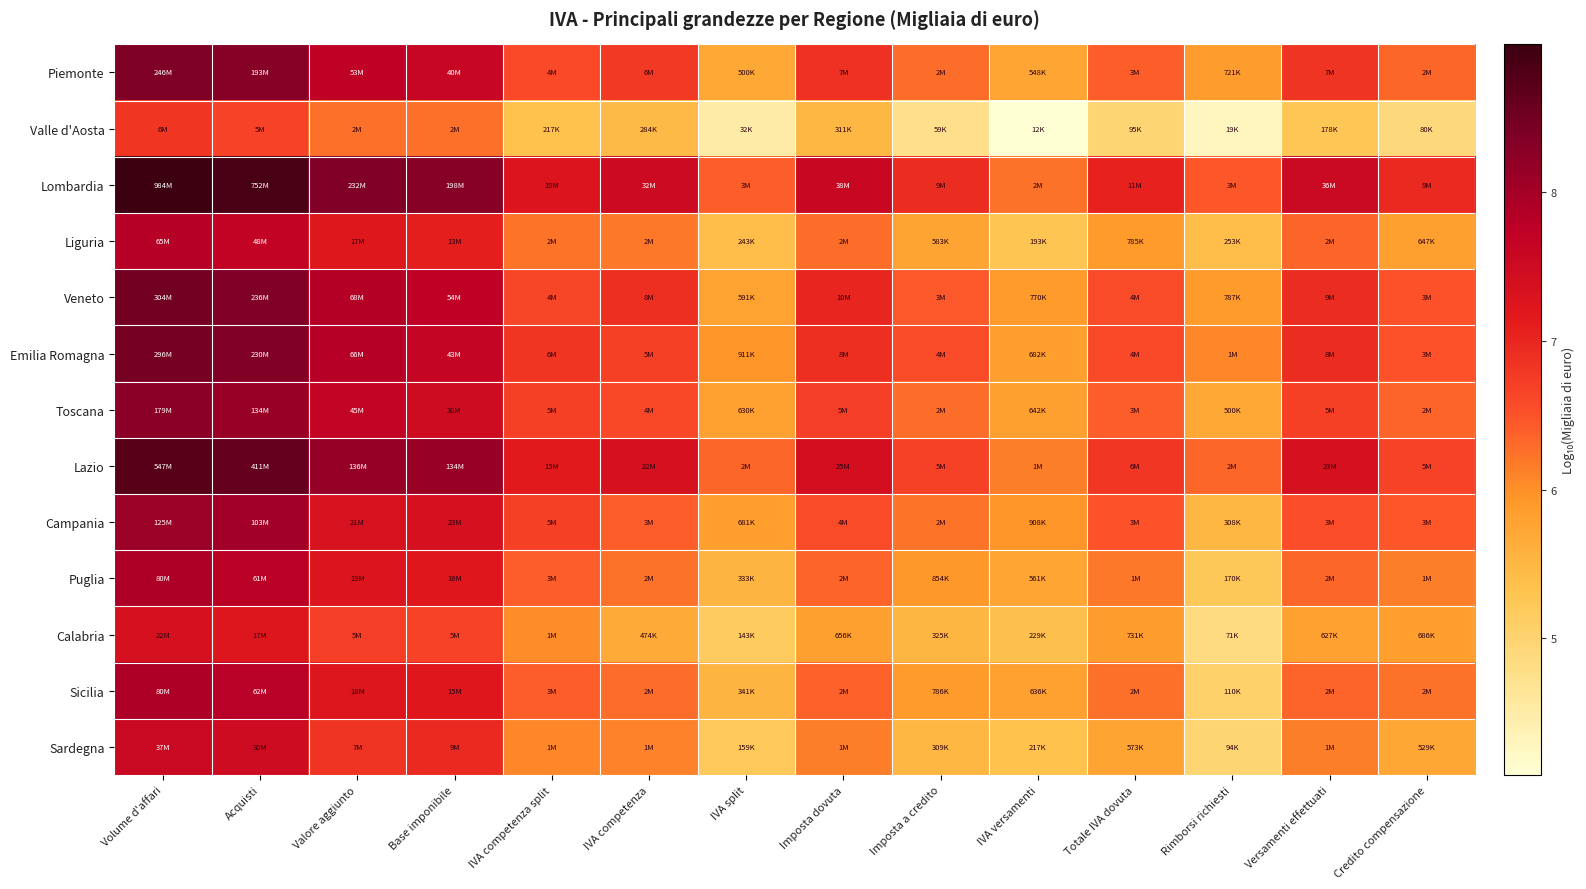

Reading right to left, extract all data points from this chart.

Piemonte: Credito compensazione=6.3	Versamenti effettuati=6.8	Rimborsi richiesti=5.9	Totale IVA dovuta=6.4	IVA versamenti=5.7	Imposta a credito=6.3	Imposta dovuta=6.9	IVA split=5.7	IVA competenza=6.8	IVA competenza split=6.6	Base imponibile=7.6	Valore aggiunto=7.7	Acquisti=8.3	Volume d'affari=8.4
Valle d'Aosta: Credito compensazione=4.9	Versamenti effettuati=5.3	Rimborsi richiesti=4.3	Totale IVA dovuta=5.0	IVA versamenti=4.1	Imposta a credito=4.8	Imposta dovuta=5.5	IVA split=4.5	IVA competenza=5.5	IVA competenza split=5.3	Base imponibile=6.3	Valore aggiunto=6.2	Acquisti=6.7	Volume d'affari=6.8
Lombardia: Credito compensazione=7.0	Versamenti effettuati=7.6	Rimborsi richiesti=6.5	Totale IVA dovuta=7.0	IVA versamenti=6.2	Imposta a credito=6.9	Imposta dovuta=7.6	IVA split=6.4	IVA competenza=7.5	IVA competenza split=7.3	Base imponibile=8.3	Valore aggiunto=8.4	Acquisti=8.9	Volume d'affari=9.0
Liguria: Credito compensazione=5.8	Versamenti effettuati=6.4	Rimborsi richiesti=5.4	Totale IVA dovuta=5.9	IVA versamenti=5.3	Imposta a credito=5.8	Imposta dovuta=6.3	IVA split=5.4	IVA competenza=6.2	IVA competenza split=6.2	Base imponibile=7.1	Valore aggiunto=7.2	Acquisti=7.7	Volume d'affari=7.8
Veneto: Credito compensazione=6.5	Versamenti effettuati=6.9	Rimborsi richiesti=5.9	Totale IVA dovuta=6.6	IVA versamenti=5.9	Imposta a credito=6.5	Imposta dovuta=7.0	IVA split=5.8	IVA competenza=6.9	IVA competenza split=6.6	Base imponibile=7.7	Valore aggiunto=7.8	Acquisti=8.4	Volume d'affari=8.5
Emilia Romagna: Credito compensazione=6.5	Versamenti effettuati=6.9	Rimborsi richiesti=6.1	Totale IVA dovuta=6.6	IVA versamenti=5.8	Imposta a credito=6.6	Imposta dovuta=6.9	IVA split=6.0	IVA competenza=6.7	IVA competenza split=6.8	Base imponibile=7.6	Valore aggiunto=7.8	Acquisti=8.4	Volume d'affari=8.5
Toscana: Credito compensazione=6.3	Versamenti effettuati=6.7	Rimborsi richiesti=5.7	Totale IVA dovuta=6.4	IVA versamenti=5.8	Imposta a credito=6.3	Imposta dovuta=6.7	IVA split=5.8	IVA competenza=6.6	IVA competenza split=6.7	Base imponibile=7.5	Valore aggiunto=7.7	Acquisti=8.1	Volume d'affari=8.3
Lazio: Credito compensazione=6.7	Versamenti effettuati=7.4	Rimborsi richiesti=6.3	Totale IVA dovuta=6.8	IVA versamenti=6.1	Imposta a credito=6.7	Imposta dovuta=7.4	IVA split=6.3	IVA competenza=7.4	IVA competenza split=7.2	Base imponibile=8.1	Valore aggiunto=8.1	Acquisti=8.6	Volume d'affari=8.7
Campania: Credito compensazione=6.5	Versamenti effettuati=6.5	Rimborsi richiesti=5.5	Totale IVA dovuta=6.5	IVA versamenti=6.0	Imposta a credito=6.2	Imposta dovuta=6.6	IVA split=5.8	IVA competenza=6.4	IVA competenza split=6.7	Base imponibile=7.4	Valore aggiunto=7.3	Acquisti=8.0	Volume d'affari=8.1
Puglia: Credito compensazione=6.1	Versamenti effettuati=6.3	Rimborsi richiesti=5.2	Totale IVA dovuta=6.2	IVA versamenti=5.7	Imposta a credito=5.9	Imposta dovuta=6.4	IVA split=5.5	IVA competenza=6.2	IVA competenza split=6.4	Base imponibile=7.2	Valore aggiunto=7.3	Acquisti=7.8	Volume d'affari=7.9
Calabria: Credito compensazione=5.8	Versamenti effettuati=5.8	Rimborsi richiesti=4.9	Totale IVA dovuta=5.9	IVA versamenti=5.4	Imposta a credito=5.5	Imposta dovuta=5.8	IVA split=5.2	IVA competenza=5.7	IVA competenza split=6.0	Base imponibile=6.7	Valore aggiunto=6.7	Acquisti=7.2	Volume d'affari=7.3
Sicilia: Credito compensazione=6.2	Versamenti effettuati=6.4	Rimborsi richiesti=5.0	Totale IVA dovuta=6.3	IVA versamenti=5.8	Imposta a credito=5.9	Imposta dovuta=6.4	IVA split=5.5	IVA competenza=6.3	IVA competenza split=6.4	Base imponibile=7.2	Valore aggiunto=7.2	Acquisti=7.8	Volume d'affari=7.9
Sardegna: Credito compensazione=5.7	Versamenti effettuati=6.1	Rimborsi richiesti=5.0	Totale IVA dovuta=5.8	IVA versamenti=5.3	Imposta a credito=5.5	Imposta dovuta=6.2	IVA split=5.2	IVA competenza=6.1	IVA competenza split=6.1	Base imponibile=7.0	Valore aggiunto=6.8	Acquisti=7.5	Volume d'affari=7.6